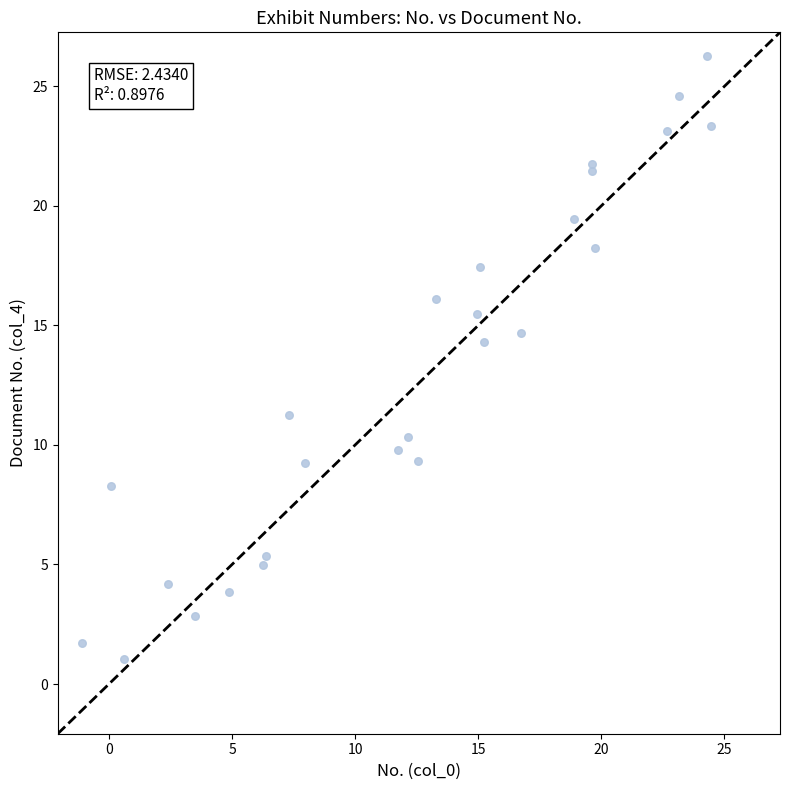

What Y value in the scatter plot is closest to 13?

14.3